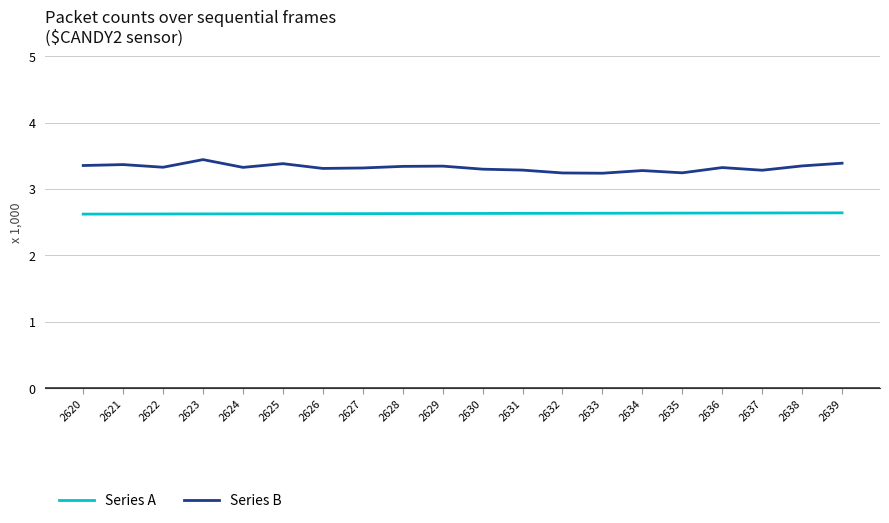

What is the highest value of the Series B series?

3.4